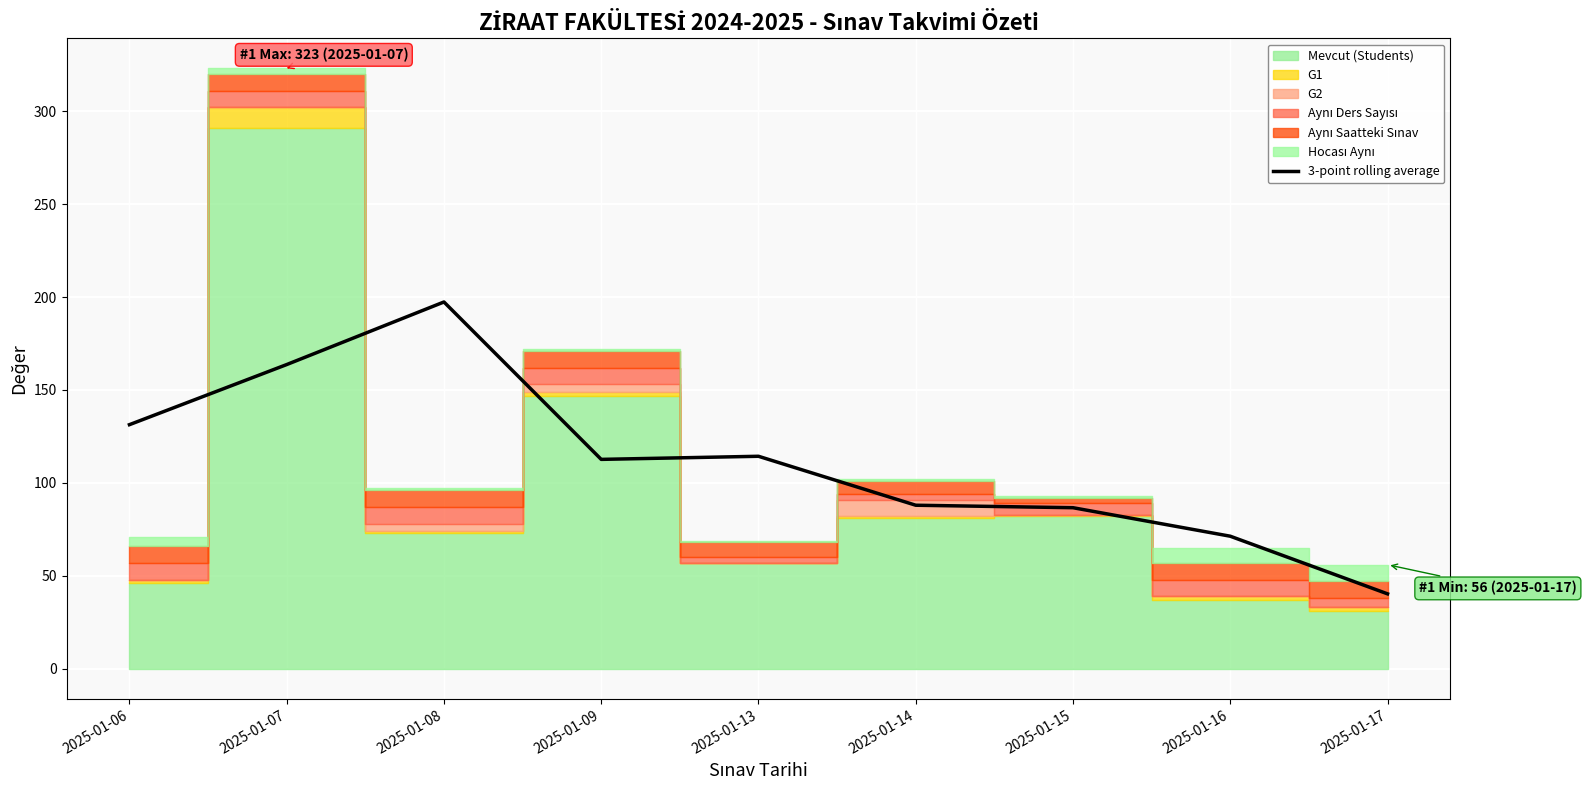

What is the smallest value displayed?

40.3